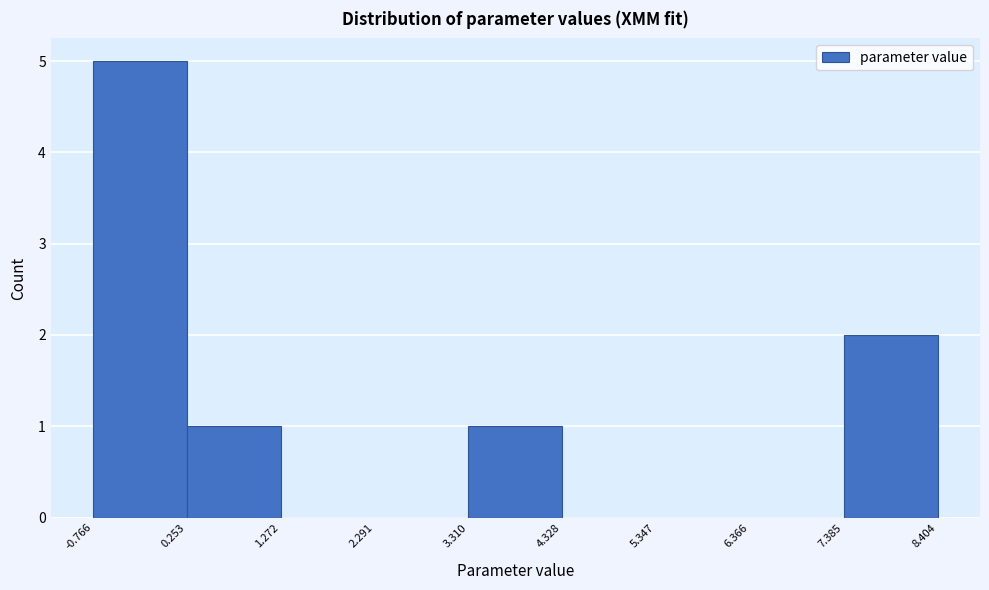

How tall is the bar that spans 3.310 to 4.328 on the x-axis? The values are not printed on the chart, so give them approximately, as read against the axis.

1